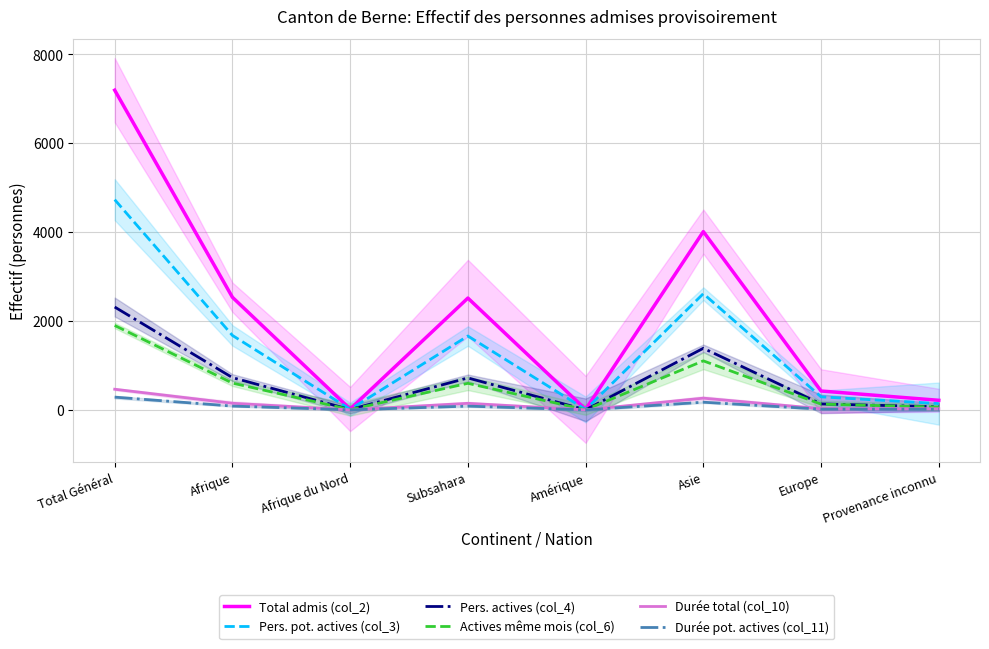

True or false: Actives même mois (col_6) and Durée total (col_10) intersect in this chart.

False